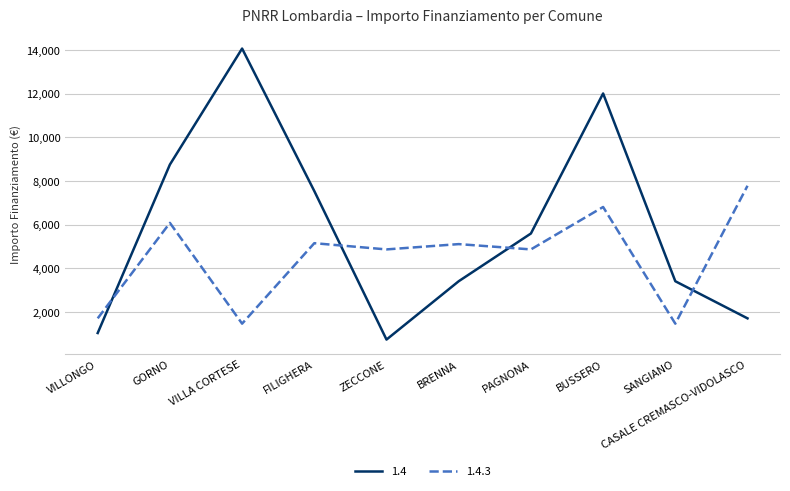

Between which two adjacent categories do 1.4.3 and 1.4 first intersect?

VILLONGO and GORNO